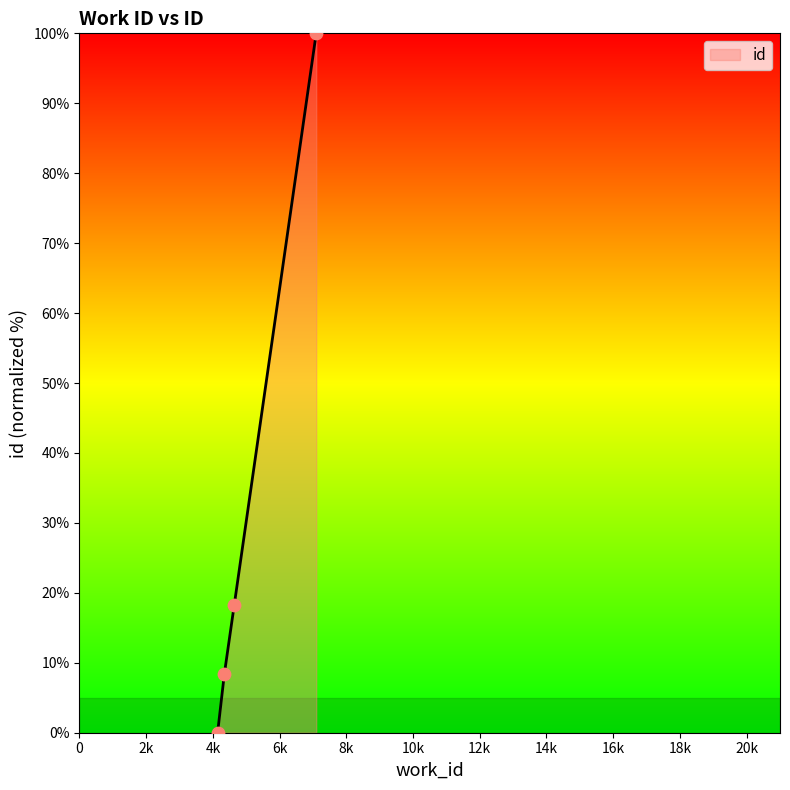

What is the greatest value displayed?

100.0